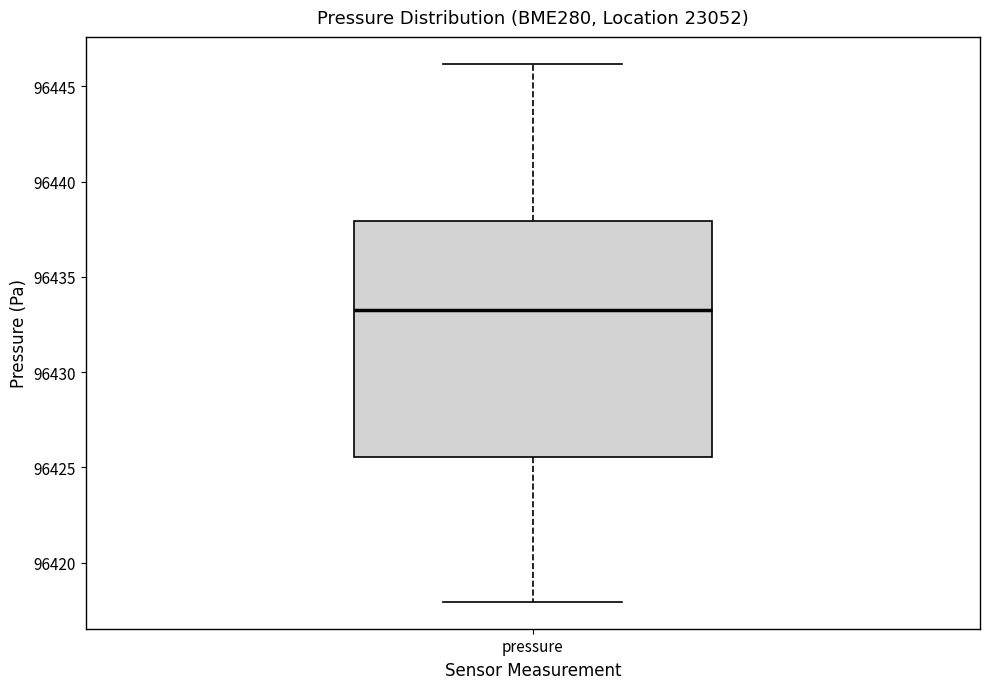

Where does the lower whisker of the box for pressure end on the y-axis? The values are not printed on the chart, so give them approximately, as read against the axis.

96418.0